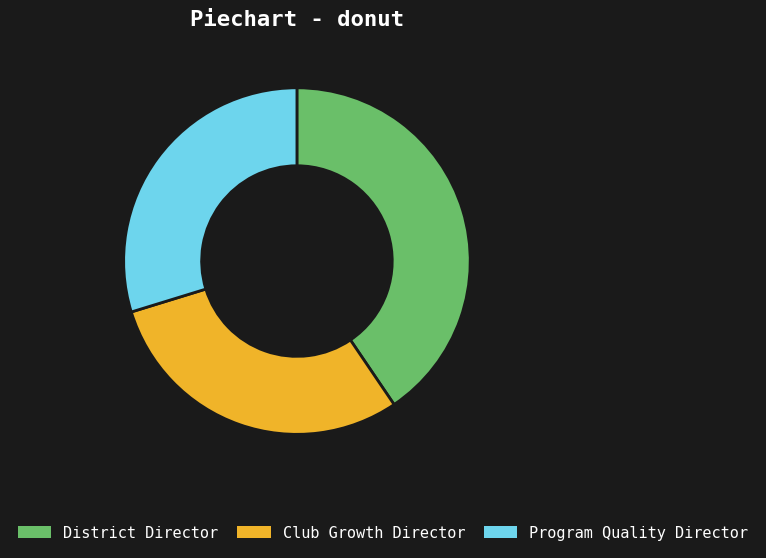

Is there any slice that represents more than half of the pie?

No